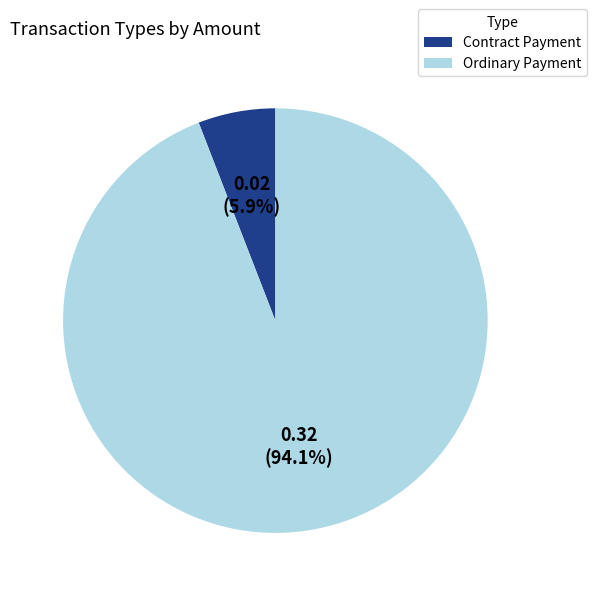

What is the total percentage of Ordinary Payment and Contract Payment?

100.0%